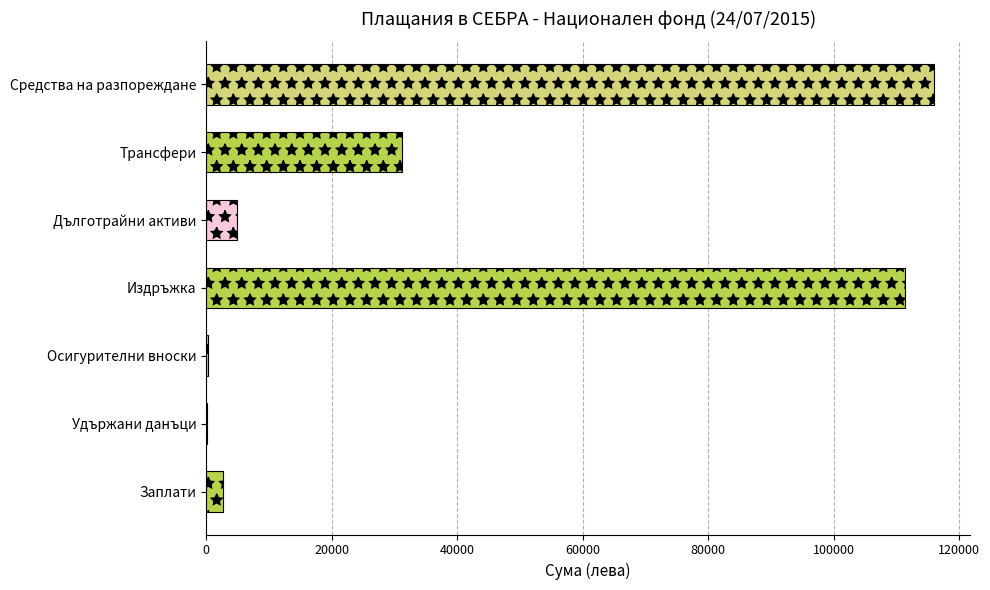

Read the value at Издръжка.

111368.7